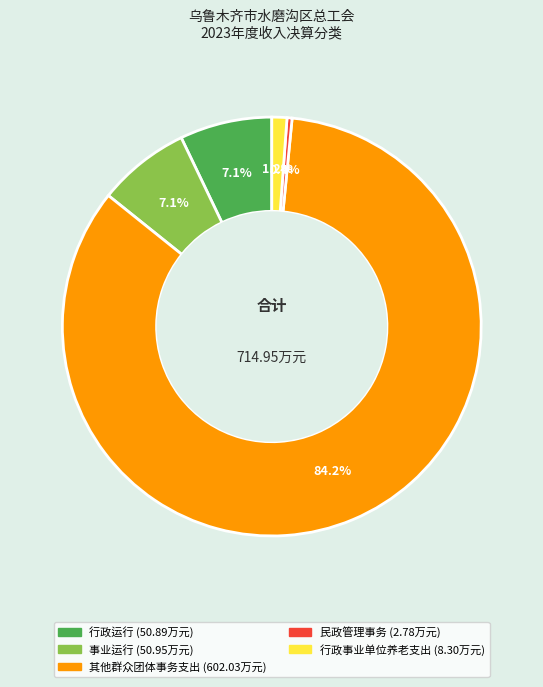

To the nearest percent, what portion does 其他群众团体事务支出 represent?

84%